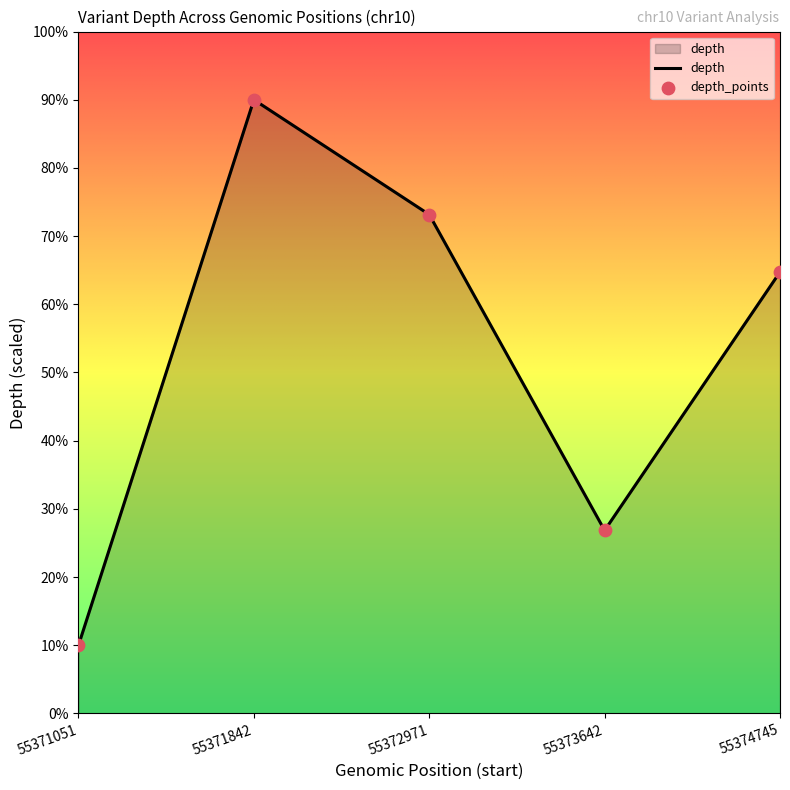

Which category has the lowest value across all series?

55371051